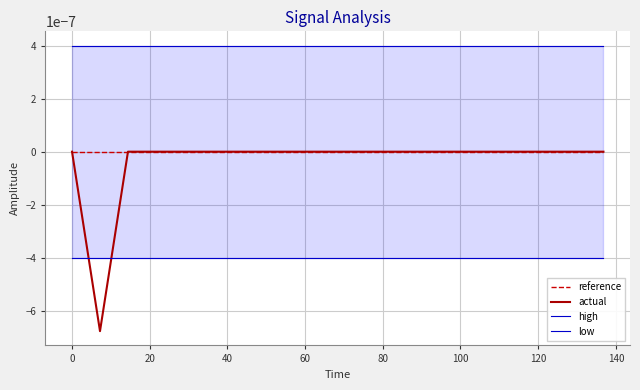

At how many categories does at least one series exceed 0?

20